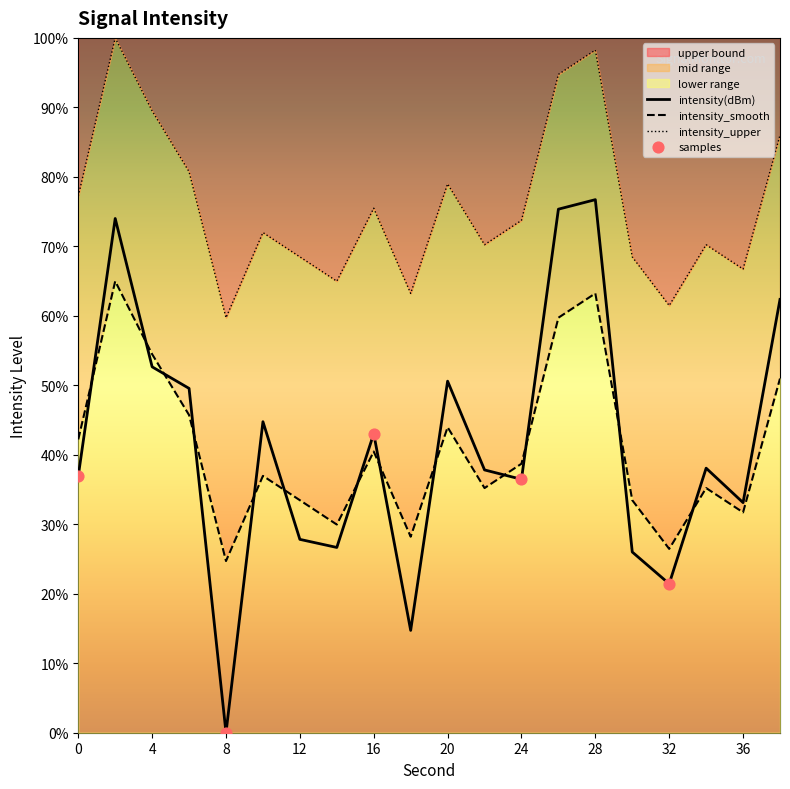

Which series reaches the maximum Y coordinate?

intensity_smooth